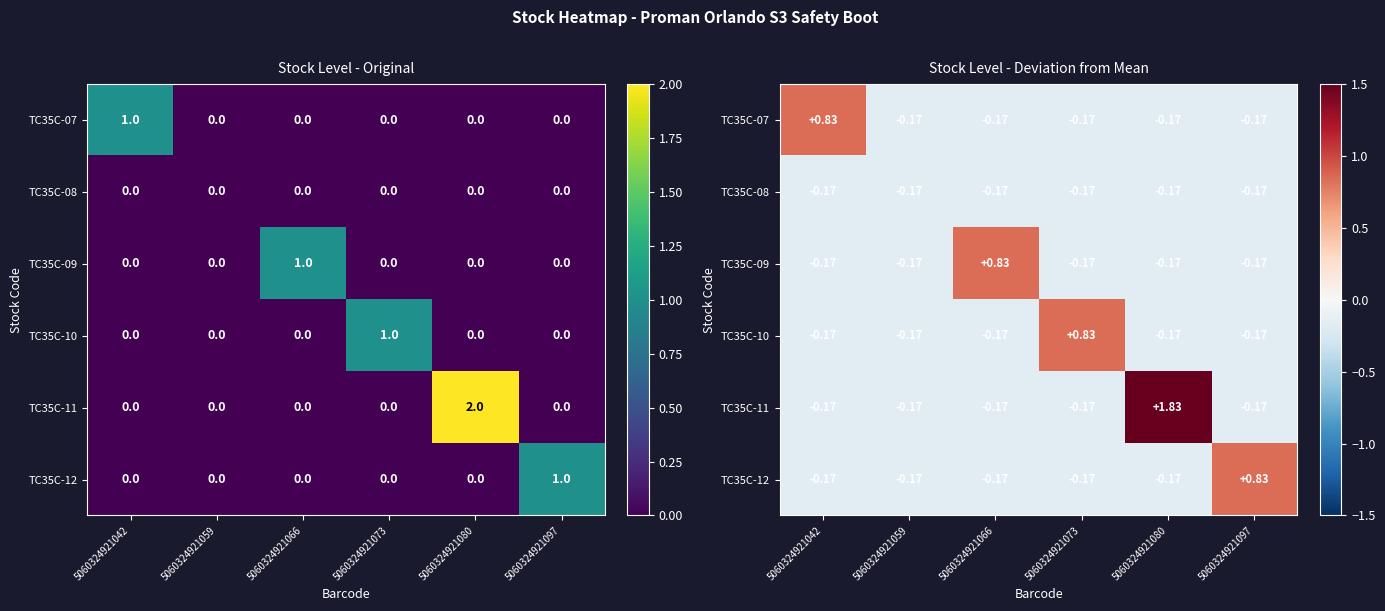

Count the number of data series in this chart.

6